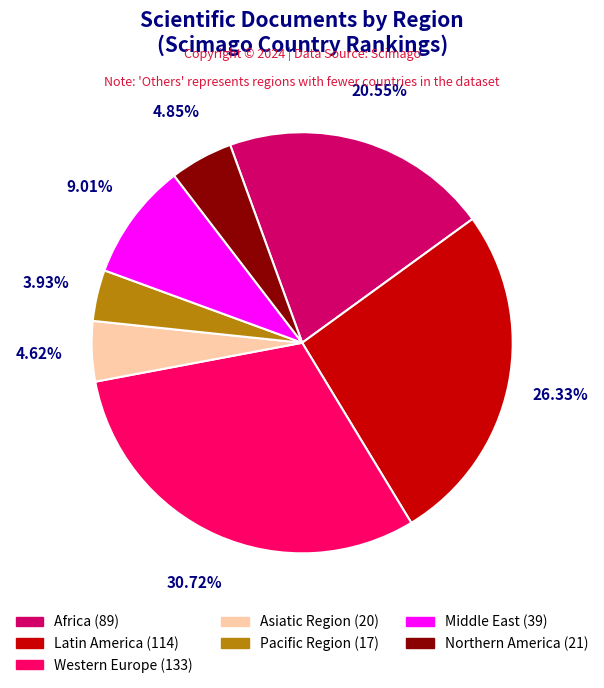

The Asiatic Region slice represents 5% of the pie. True or false?

True